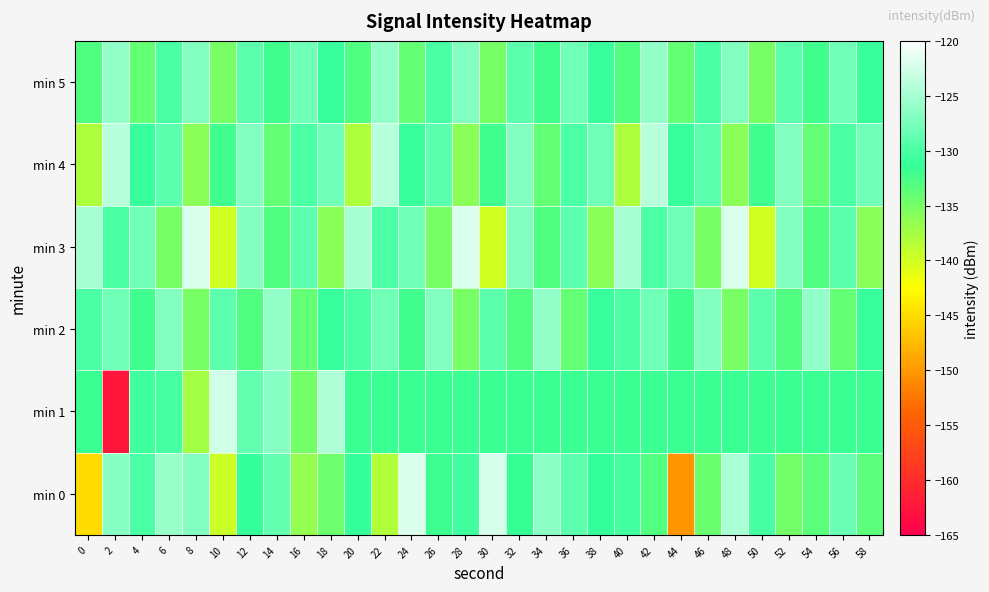

Reading left to right, extract all data points from this chart.

min 0: 0=-145.1	2=-126.6	4=-130.0	6=-125.6	8=-126.9	10=-139.6	12=-131.2	14=-128.6	16=-136.5	18=-134.5	20=-131.1	22=-138.3	24=-122.0	26=-131.8	28=-130.7	30=-122.4	32=-131.5	34=-126.3	36=-129.0	38=-131.2	40=-130.5	42=-133.1	44=-150.2	46=-134.3	48=-124.7	50=-130.2	52=-134.8	54=-133.4	56=-128.2	58=-133.4
min 1: 0=-131.7	2=-162.4	4=-130.6	6=-130.4	8=-137.5	10=-122.8	12=-128.7	14=-126.6	16=-134.8	18=-124.4	20=-131.7	22=-131.7	24=-131.7	26=-131.7	28=-131.7	30=-131.7	32=-131.7	34=-131.7	36=-131.7	38=-131.7	40=-131.7	42=-131.7	44=-131.7	46=-131.7	48=-131.7	50=-131.7	52=-131.7	54=-131.7	56=-131.7	58=-131.7
min 2: 0=-130.0	2=-128.0	4=-132.0	6=-127.0	8=-135.0	10=-129.0	12=-133.0	14=-126.0	16=-134.0	18=-131.0	20=-130.0	22=-128.0	24=-132.0	26=-127.0	28=-135.0	30=-129.0	32=-133.0	34=-126.0	36=-134.0	38=-131.0	40=-130.0	42=-128.0	44=-132.0	46=-127.0	48=-135.0	50=-129.0	52=-133.0	54=-126.0	56=-134.0	58=-131.0
min 3: 0=-125.0	2=-130.0	4=-128.0	6=-135.0	8=-122.0	10=-140.0	12=-127.0	14=-133.0	16=-129.0	18=-136.0	20=-125.0	22=-130.0	24=-128.0	26=-135.0	28=-122.0	30=-140.0	32=-127.0	34=-133.0	36=-129.0	38=-136.0	40=-125.0	42=-130.0	44=-128.0	46=-135.0	48=-122.0	50=-140.0	52=-127.0	54=-133.0	56=-129.0	58=-136.0
min 4: 0=-138.0	2=-124.0	4=-131.0	6=-129.0	8=-136.0	10=-132.0	12=-127.0	14=-134.0	16=-130.0	18=-128.0	20=-138.0	22=-124.0	24=-131.0	26=-129.0	28=-136.0	30=-132.0	32=-127.0	34=-134.0	36=-130.0	38=-128.0	40=-138.0	42=-124.0	44=-131.0	46=-129.0	48=-136.0	50=-132.0	52=-127.0	54=-134.0	56=-130.0	58=-128.0
min 5: 0=-133.0	2=-126.0	4=-134.0	6=-130.0	8=-127.0	10=-135.0	12=-129.0	14=-132.0	16=-128.0	18=-131.0	20=-133.0	22=-126.0	24=-134.0	26=-130.0	28=-127.0	30=-135.0	32=-129.0	34=-132.0	36=-128.0	38=-131.0	40=-133.0	42=-126.0	44=-134.0	46=-130.0	48=-127.0	50=-135.0	52=-129.0	54=-132.0	56=-128.0	58=-131.0